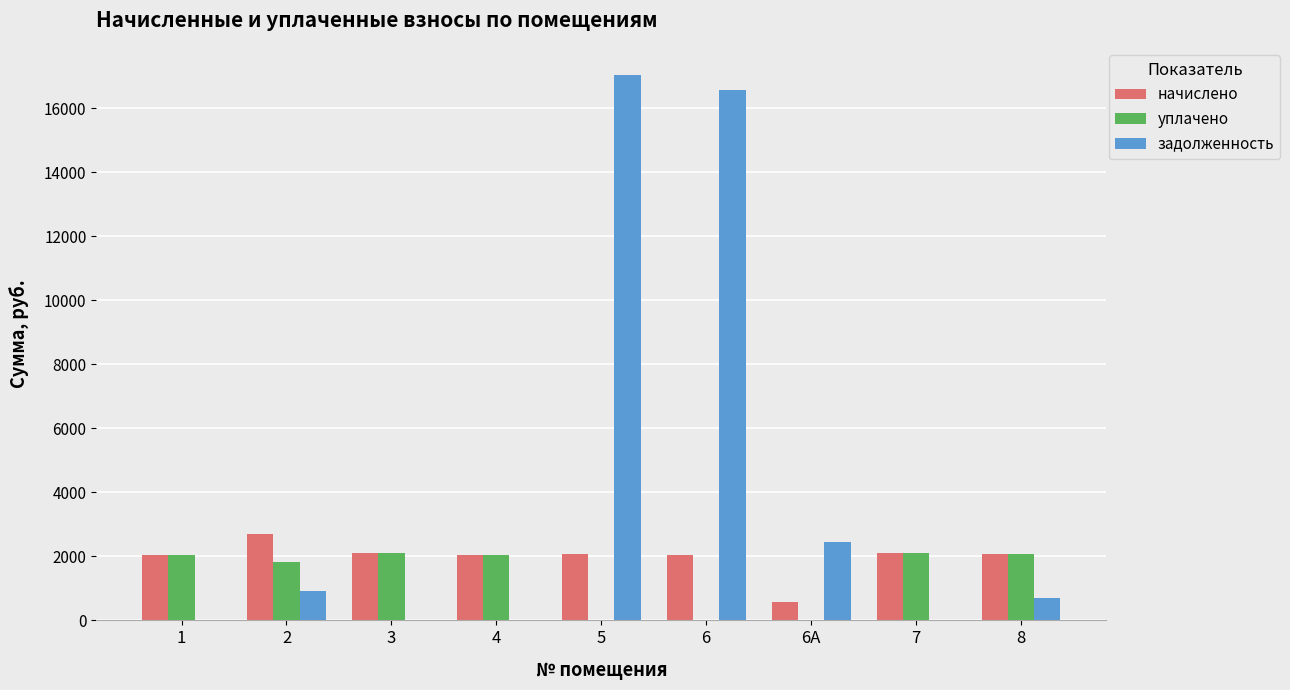

What are all the series names shown in the legend?

начислено, уплачено, задолженность